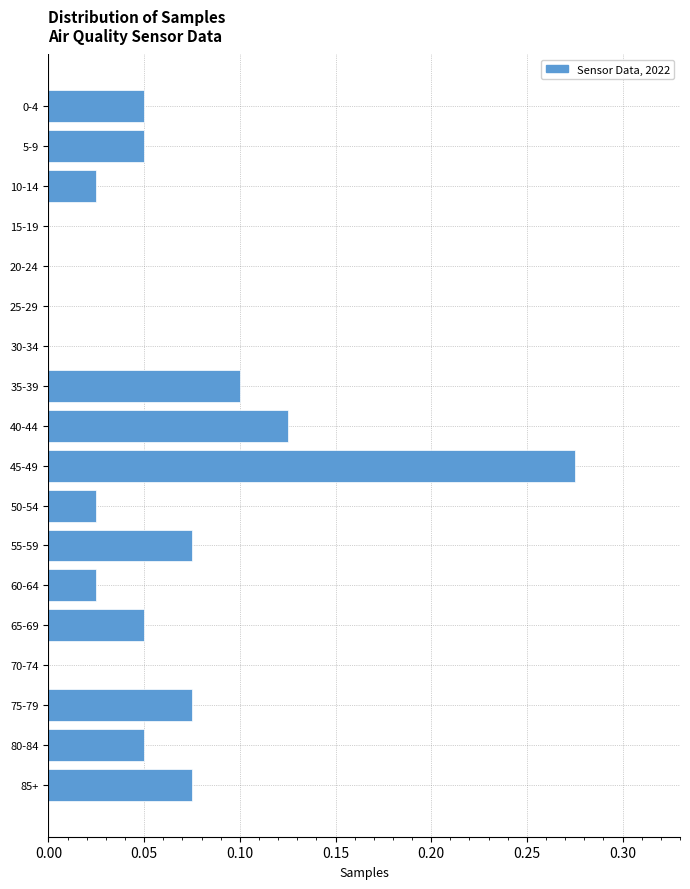

The chart shows a value of -0.1 at 15-19. True or false?

False